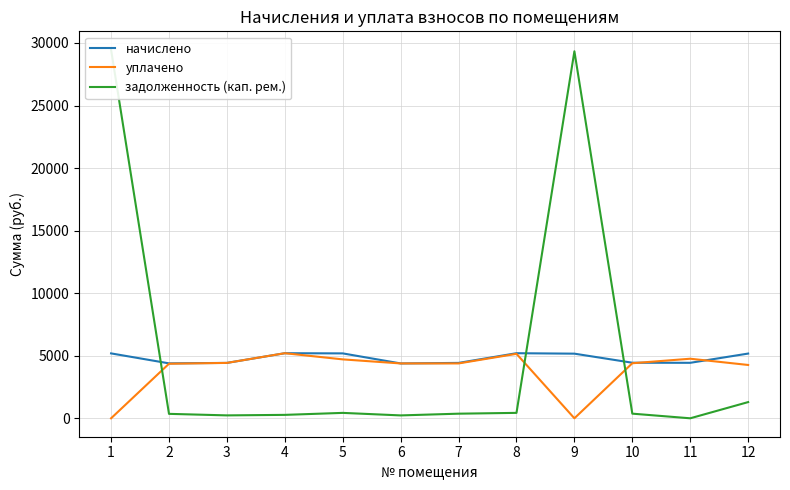

What is the maximum value shown in the chart?

29459.2